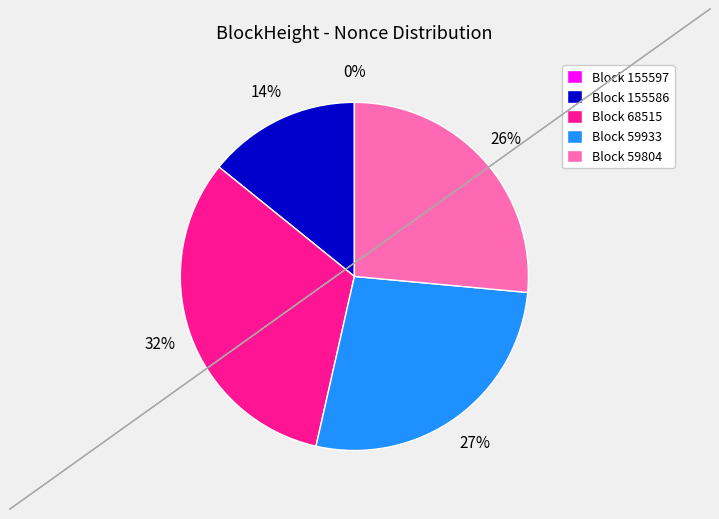

To the nearest percent, what portion does Block 155586 represent?

14%